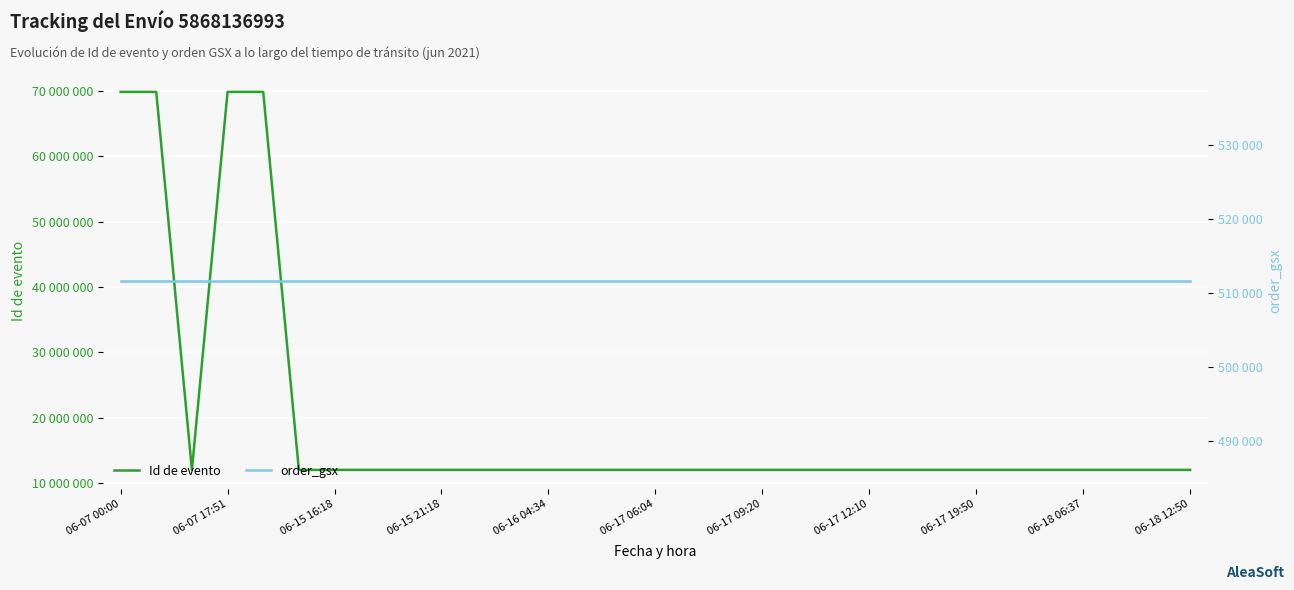

List the series in order of their overall mean, highest first.

Id de evento, order_gsx